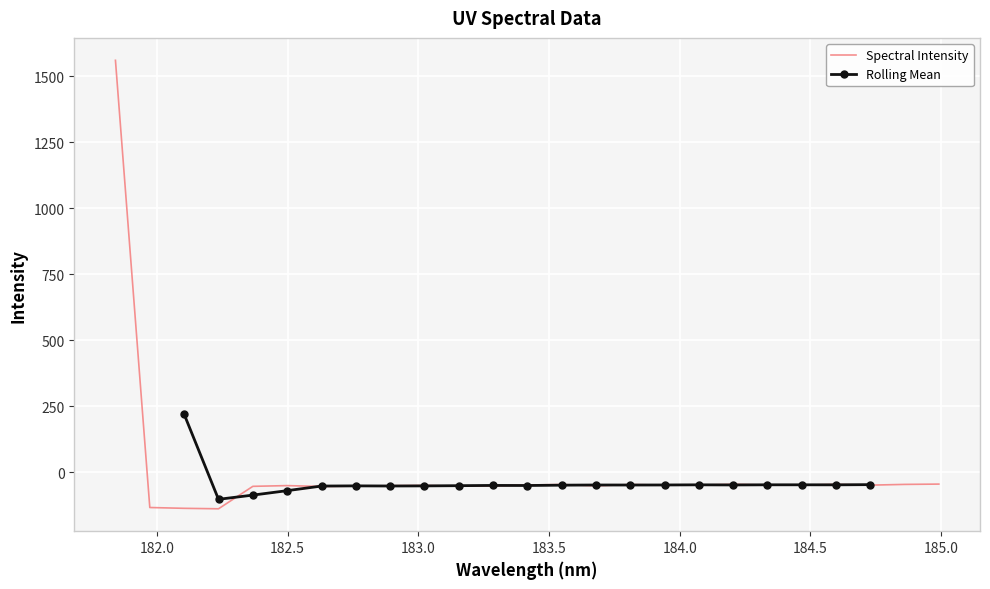

Which has a higher value, 181.9732053322 or 183.6800245112?

183.6800245112